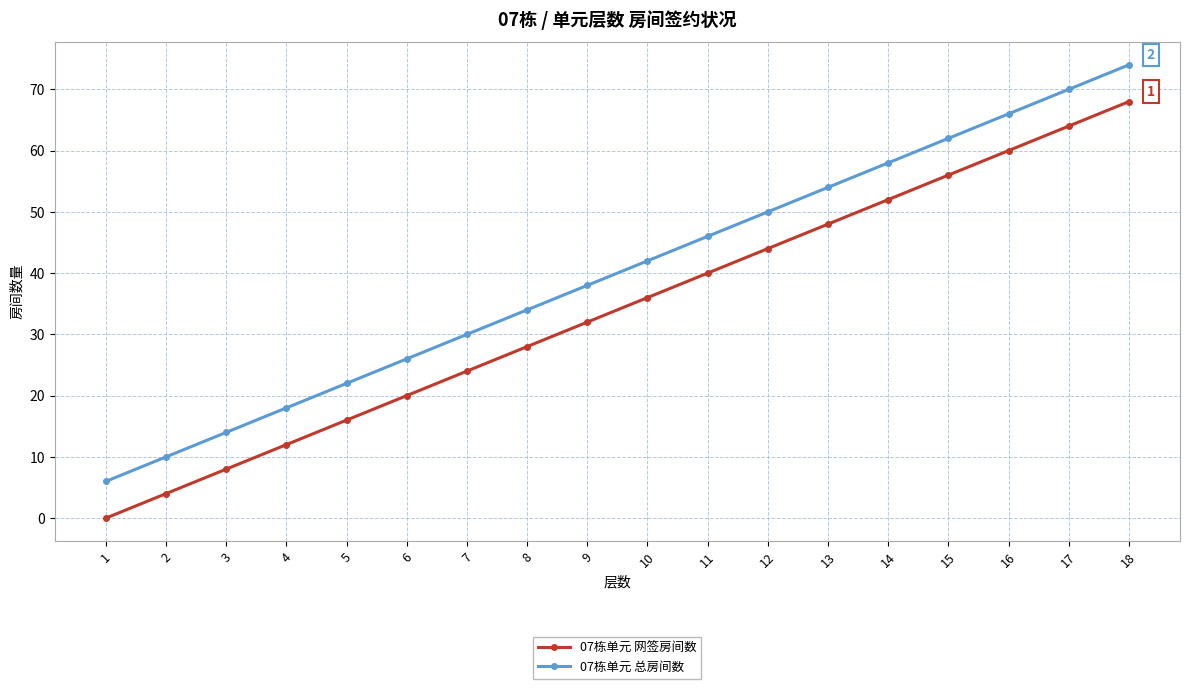

What is the sum of the 07栋单元 网签房间数 values at 17 and 9?

96